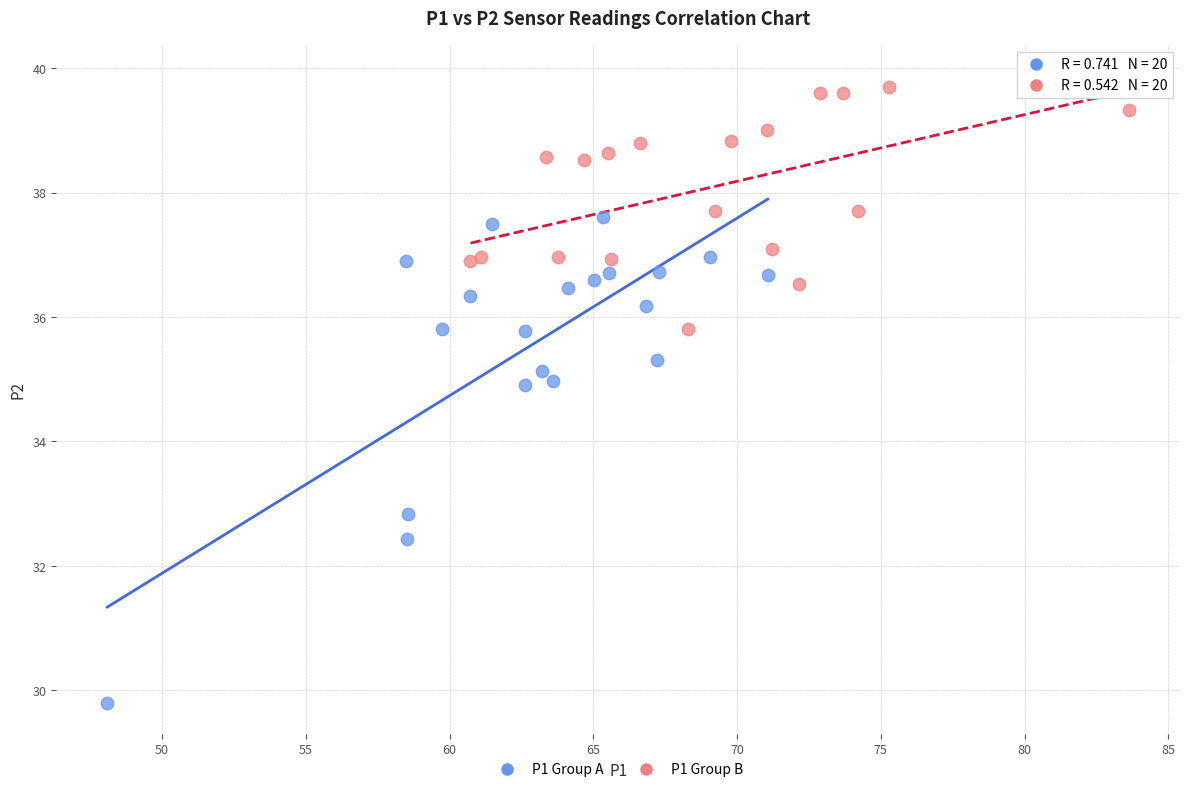

What are all the series names shown in the legend?

P1 Group A, P1 Group B